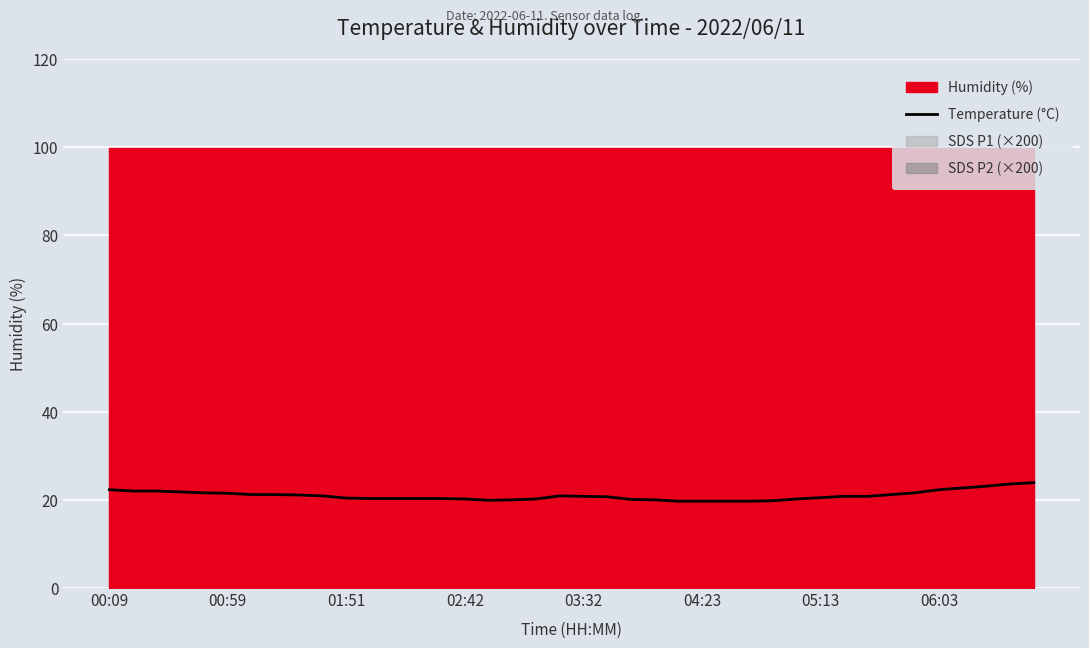

What position from the left is 38?

39